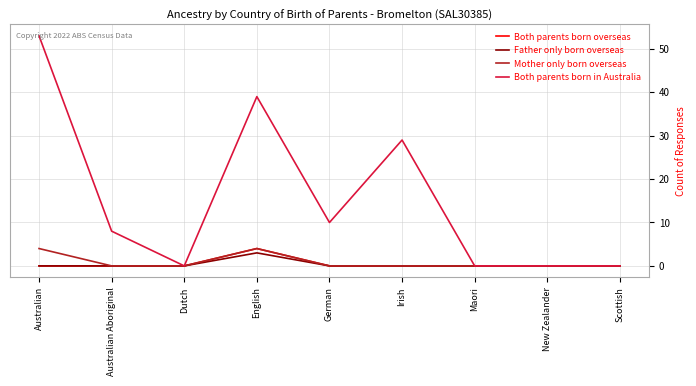

What is the difference between the maximum and minimum values in the Both parents born in Australia series?

53